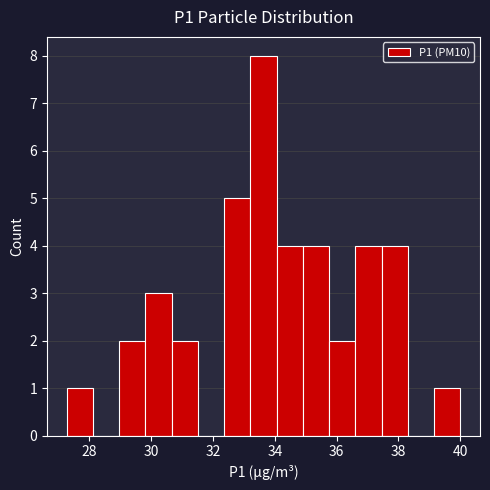

Which range on the x-axis has the tallest bar?

33.2 to 34.0